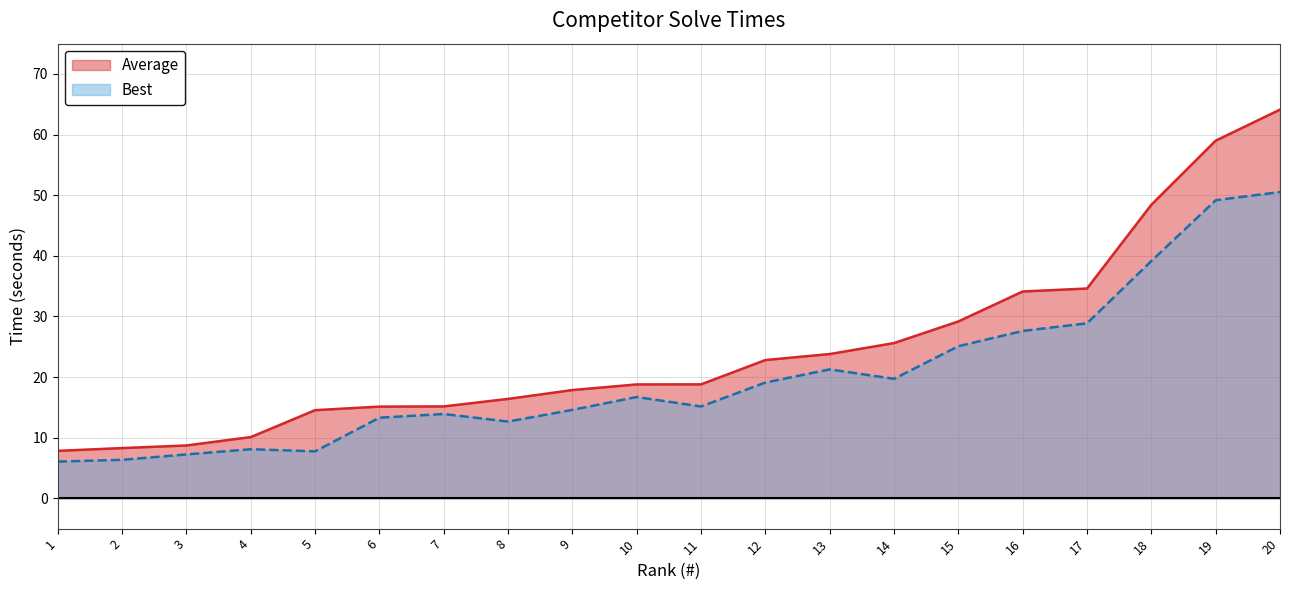

Which has a higher value, 10 or 1?

10